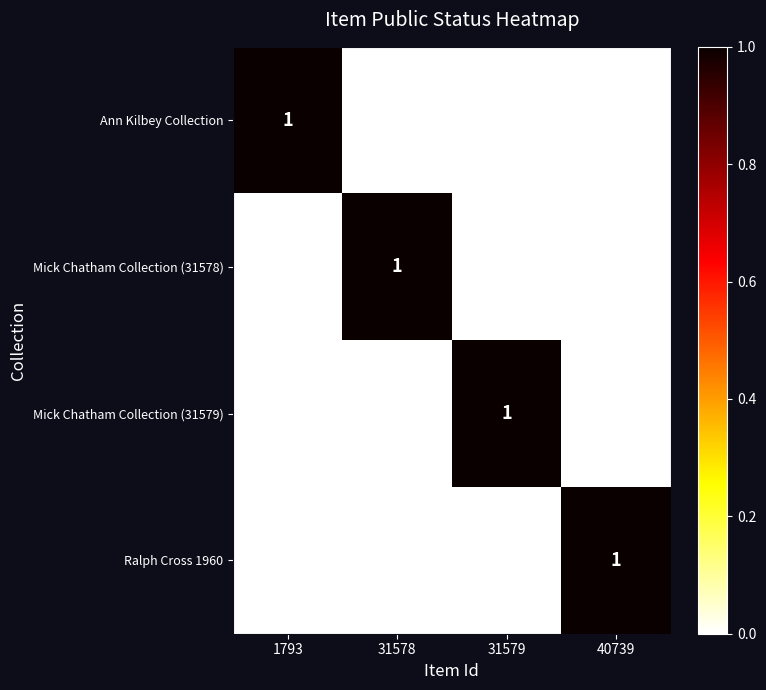

Reading left to right, extract all data points from this chart.

Ann Kilbey Collection: 1	0	0	0
Mick Chatham Collection (31578): 0	1	0	0
Mick Chatham Collection (31579): 0	0	1	0
Ralph Cross 1960: 0	0	0	1